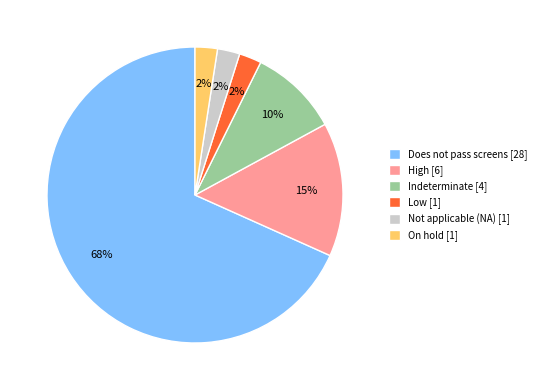

Is there a majority slice in this chart?

Yes